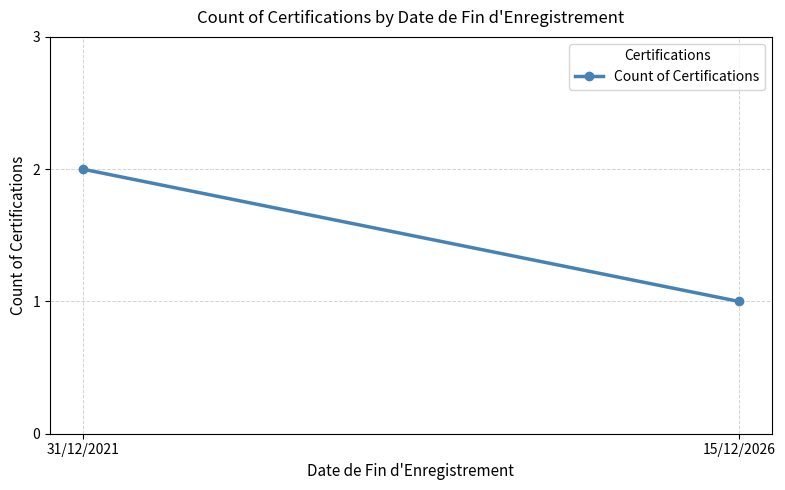

How many lines are shown in the chart?

1